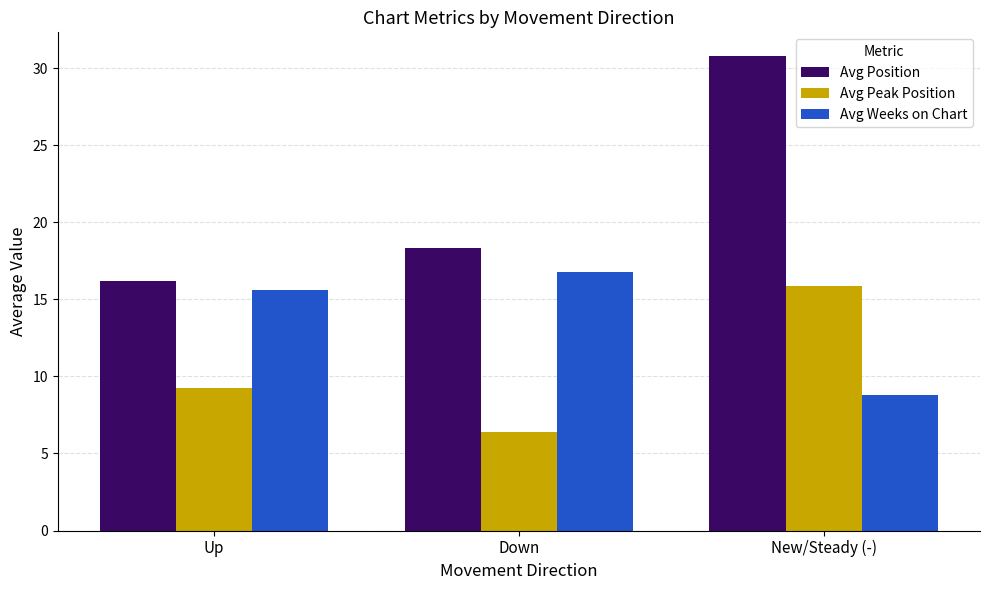

Does the chart contain any negative values?

No